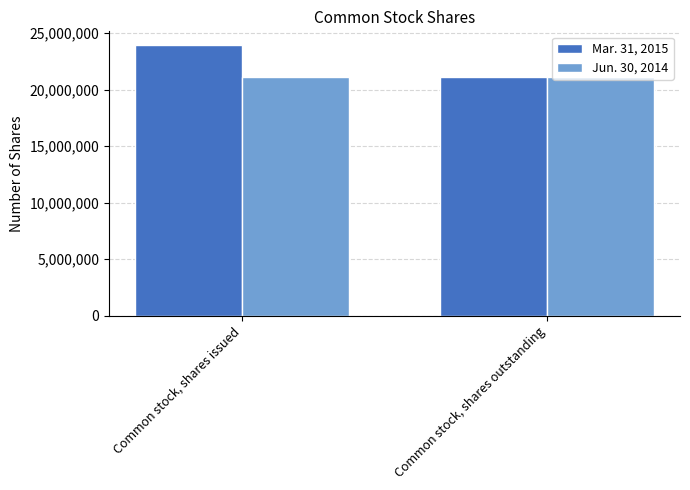

The value of Jun. 30, 2014 at Common stock, shares issued is 32301004. True or false?

False